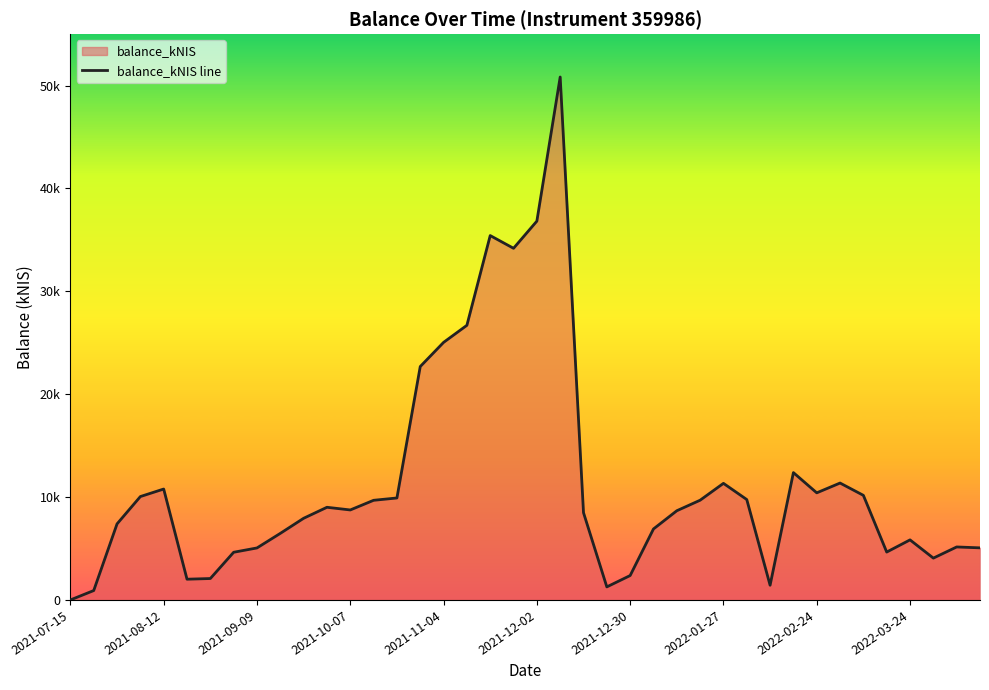

How many values exceed 8746?

20